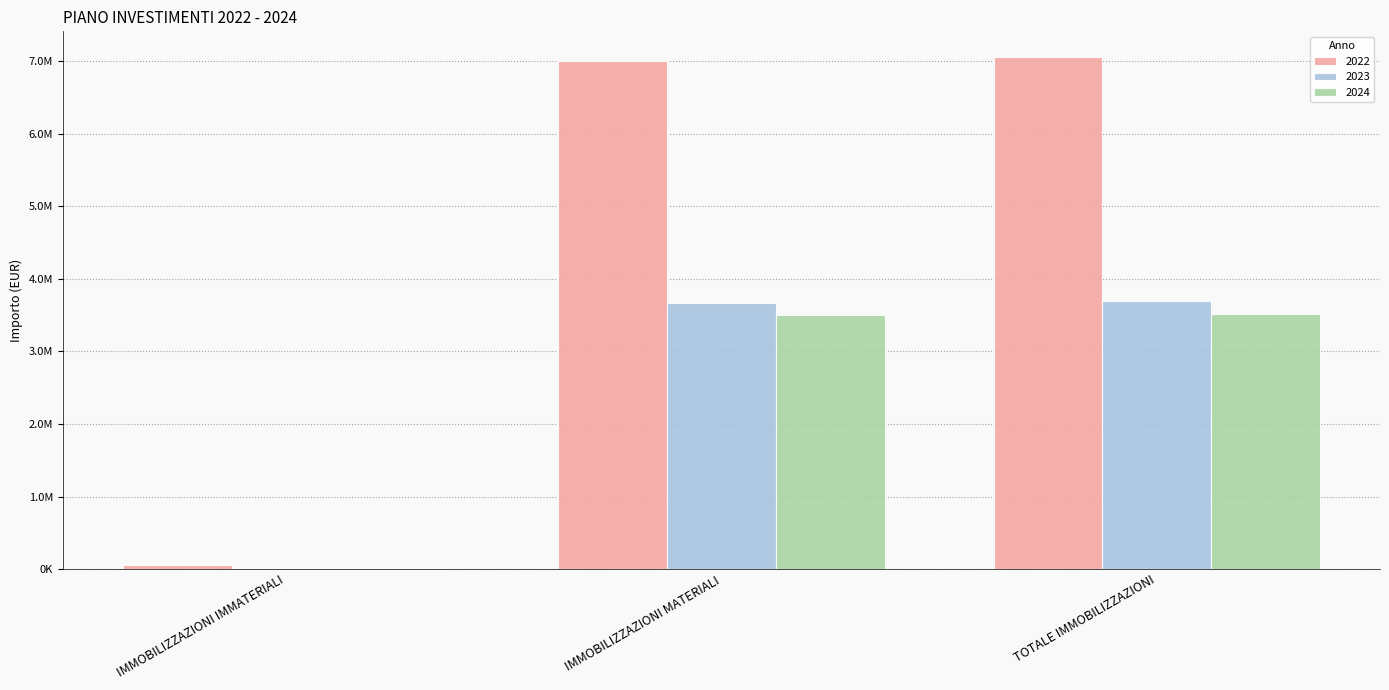

Does the chart contain stacked bars?

No